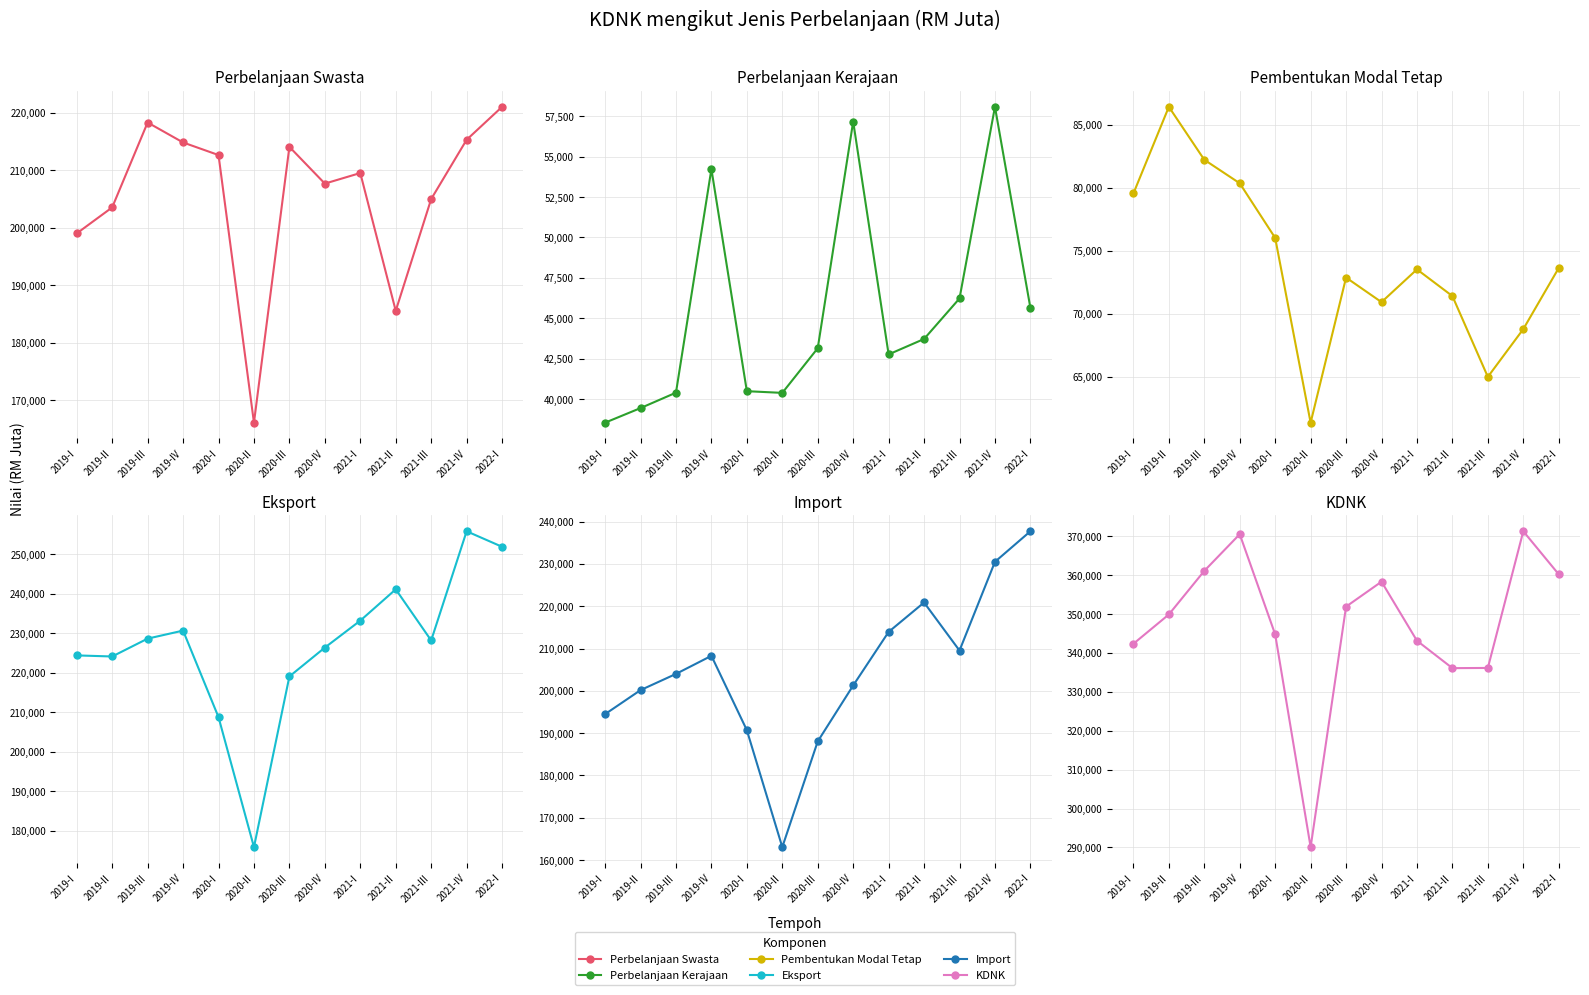

True or false: Perbelanjaan penggunaan akhir kerajaan has a value of 53849 at 2019-III.

False